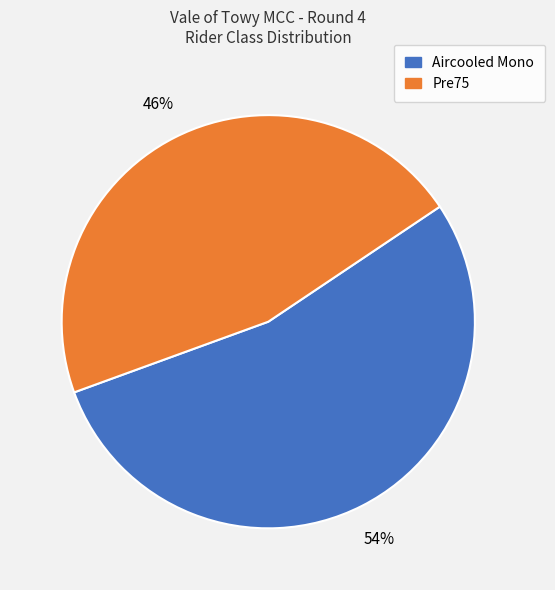

To the nearest percent, what is the average slice percentage?

50%